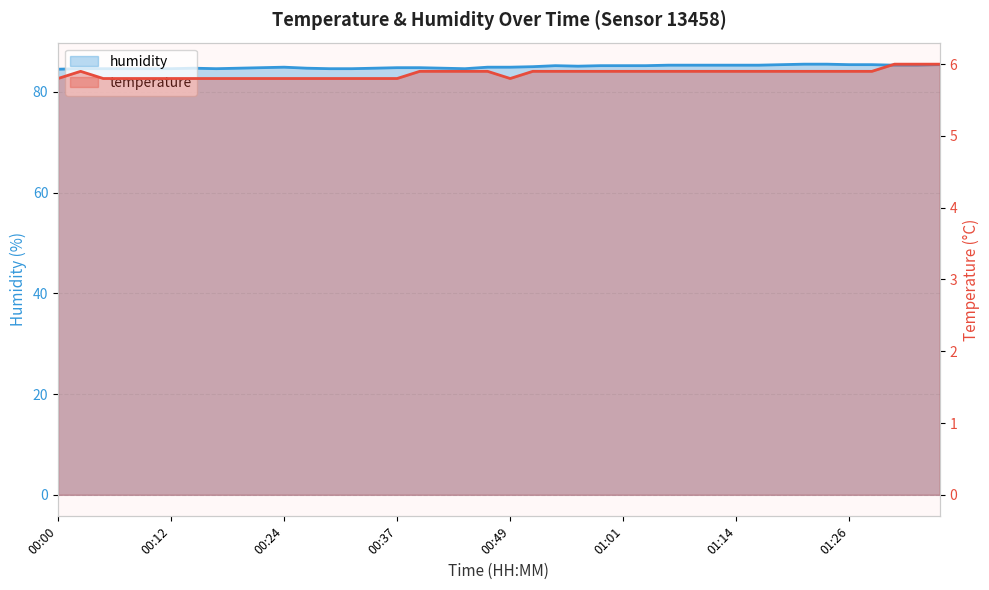

At which category is the sum across all series the highest?

01:21